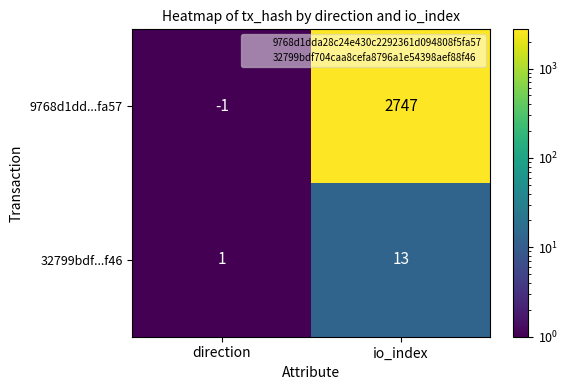

Which label corresponds to the smallest value in the chart?

direction